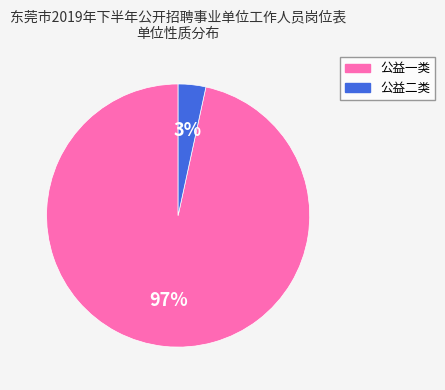

Which slice is the largest?

公益一类